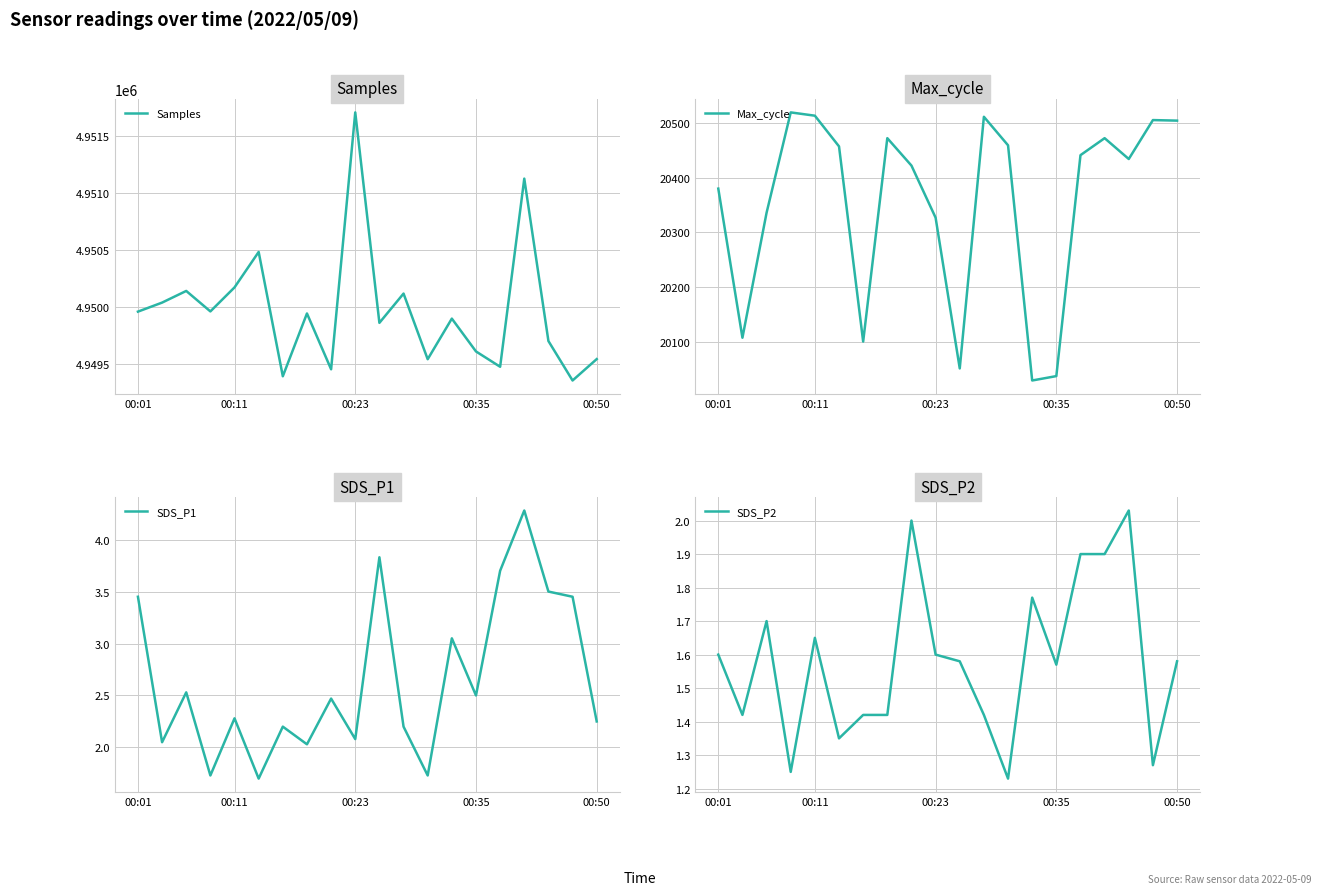

Is it true that Max_cycle equals 6935 at 00:50?

False